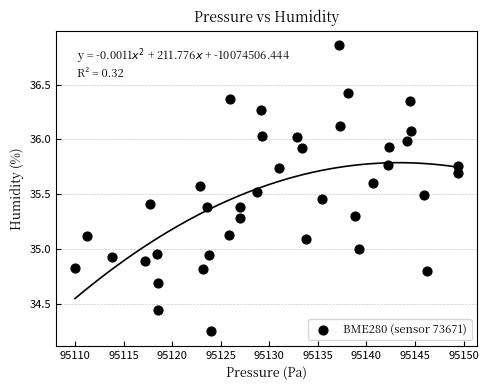

What is the range of X values (max minus min)?

39.4